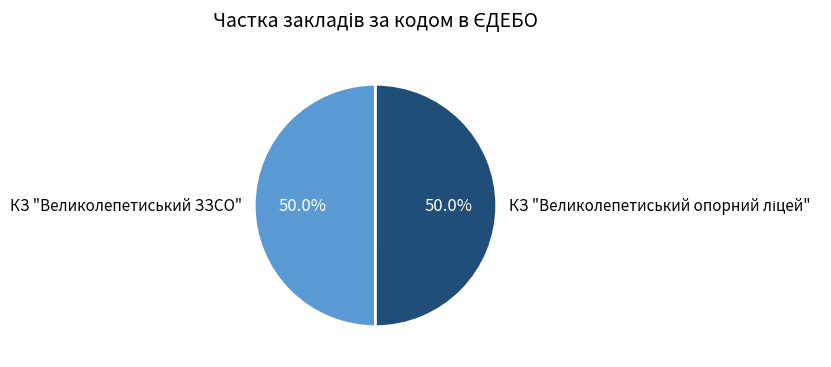

What percentage is NOT represented by КЗ "Великолепетиський ЗЗСО"?

50.0%